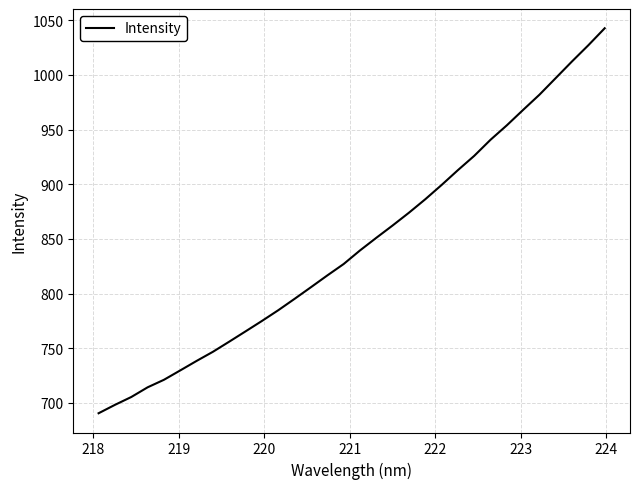

What is the sum of all values?

27045.2